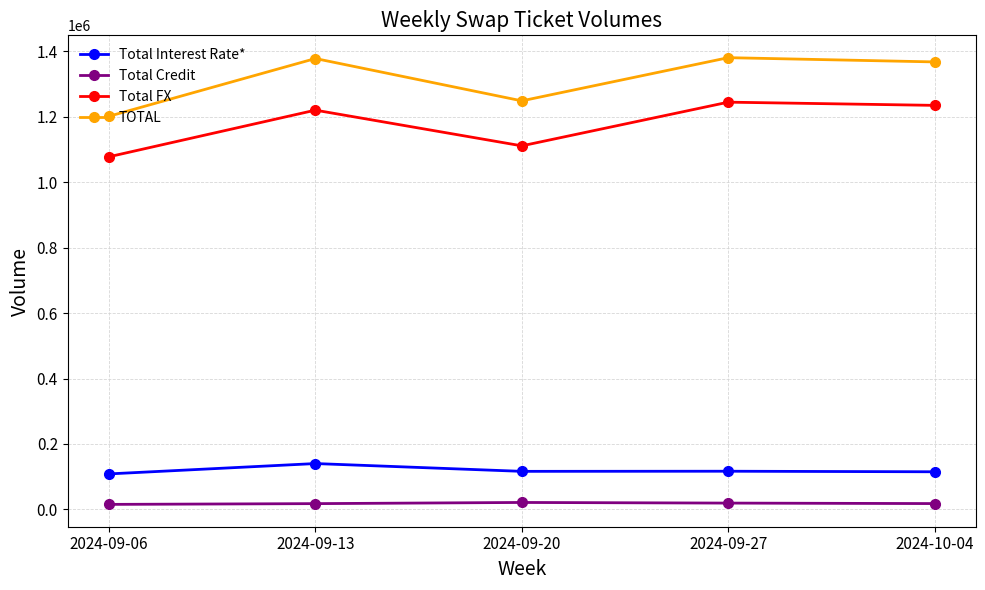

What is the value of the Total Credit point at the 2nd from the left?

17651